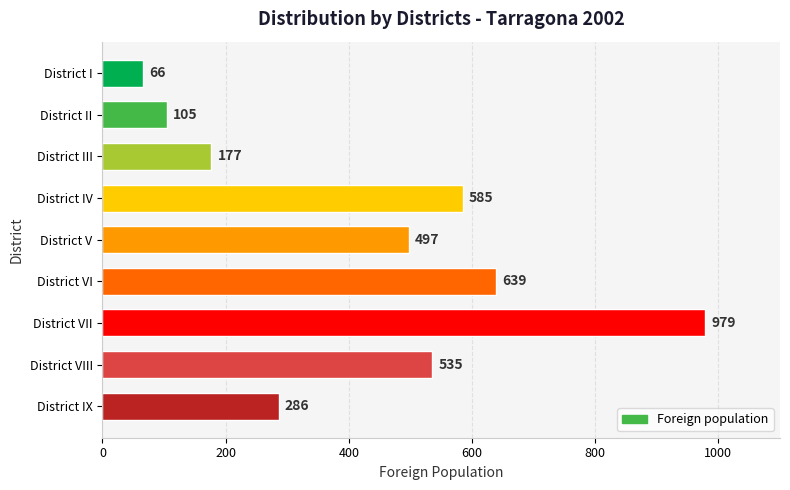

Which has a higher value, District IV or District I?

District IV